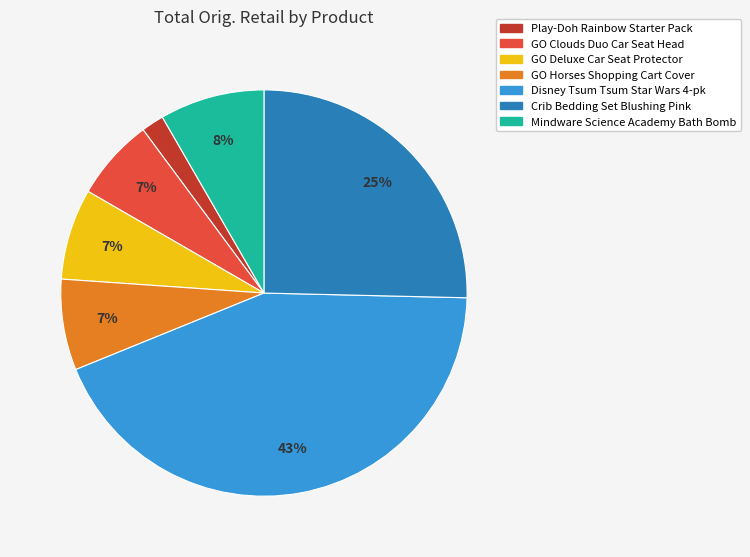

To the nearest percent, what percentage of the pie is GO Horses Shopping Cart Cover?

7%